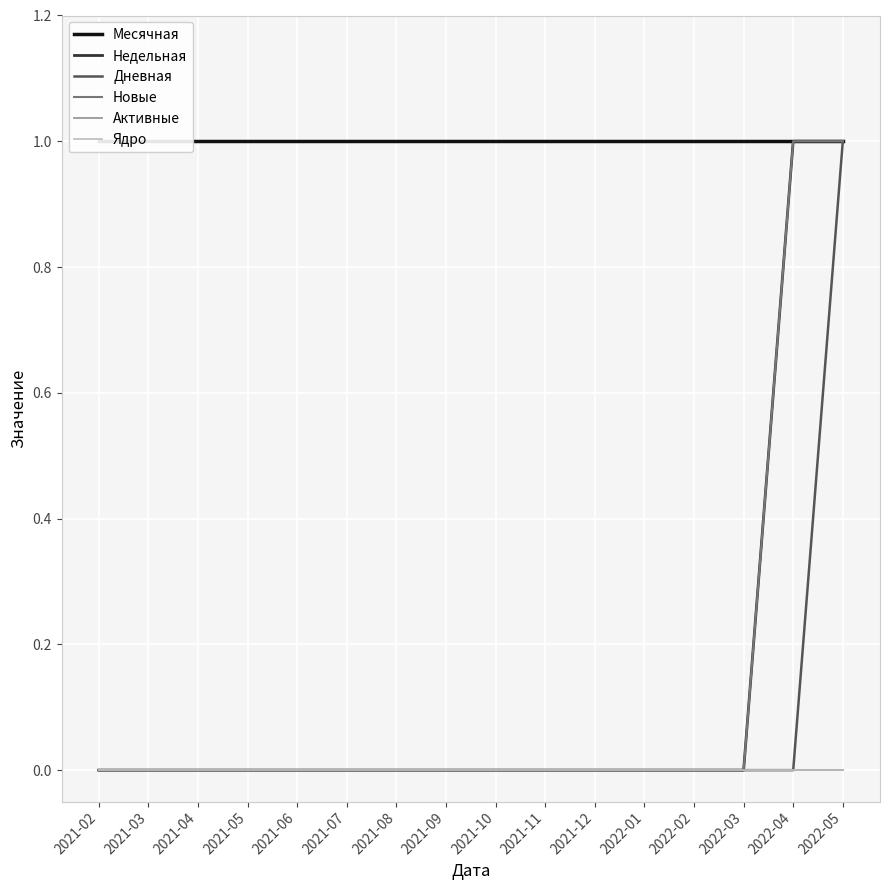

How many lines are shown in the chart?

6